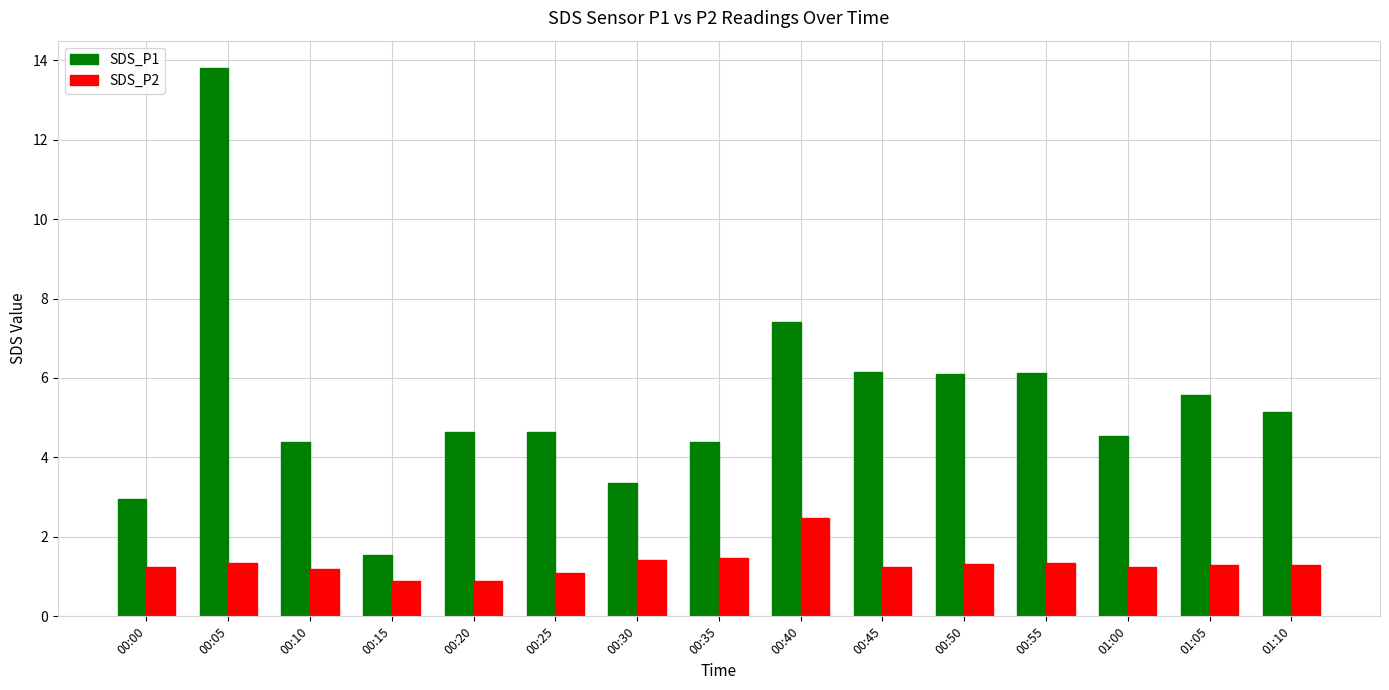

What are all the series names shown in the legend?

SDS_P1, SDS_P2